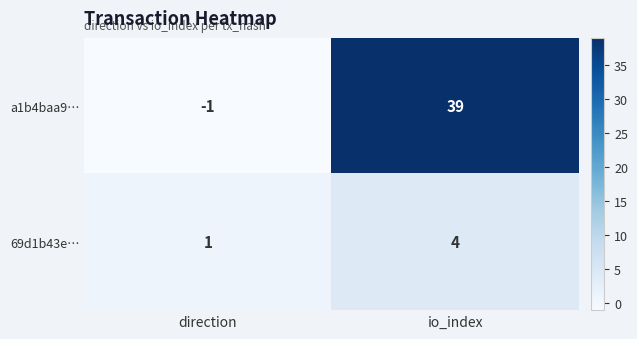

Between direction and io_index, which series saw the biggest shift?

a1b4baa9…